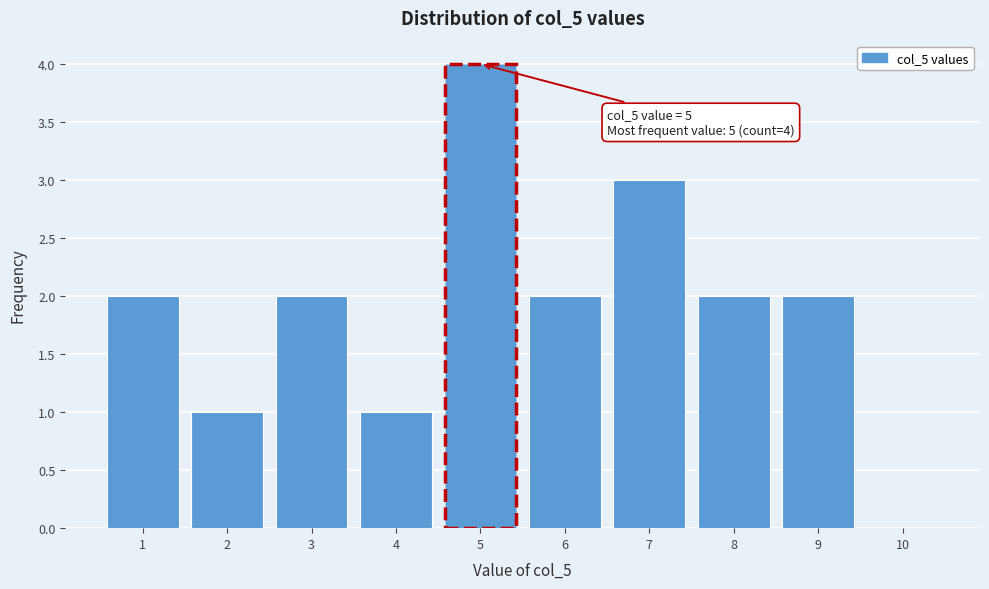

What is the ratio of the value at 4 to the value at 9?

0.5